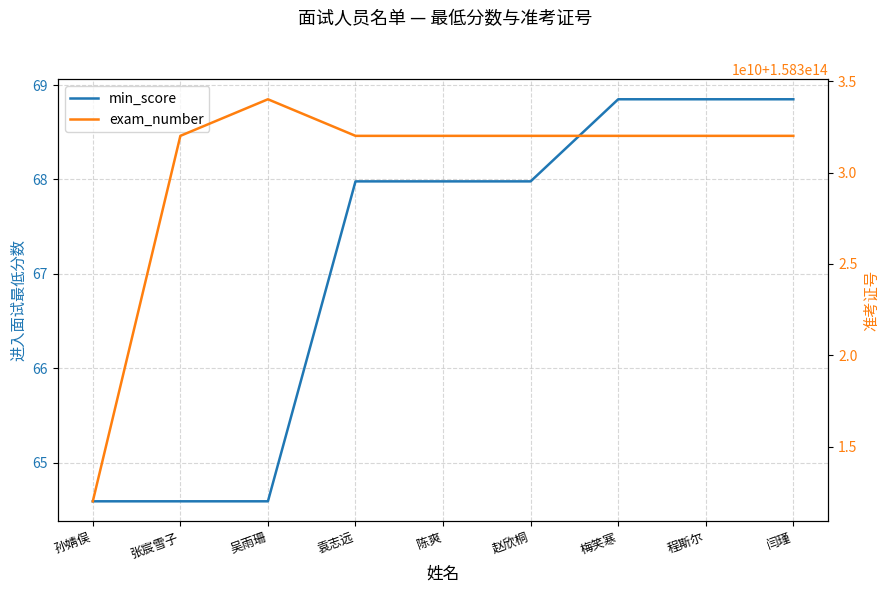

What is the label of the 5th point from the right?

陈爽